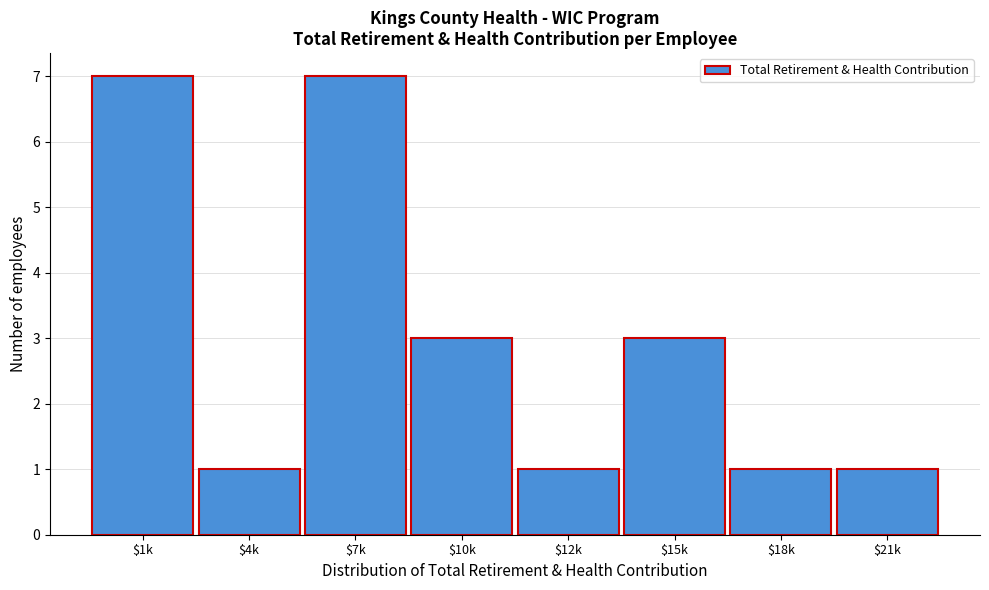

Reading left to right, extract all data points from this chart.

7	1	7	3	1	3	1	1